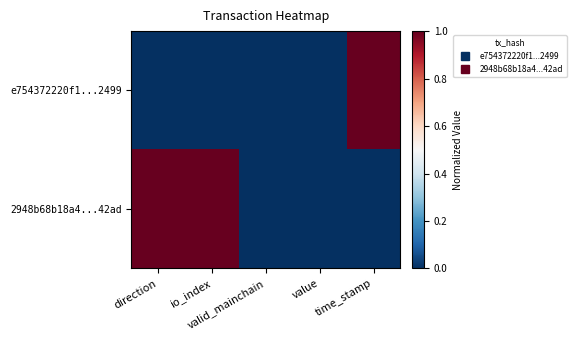

Which series changed the most between direction and valid_mainchain?

2948b68b18a4...42ad